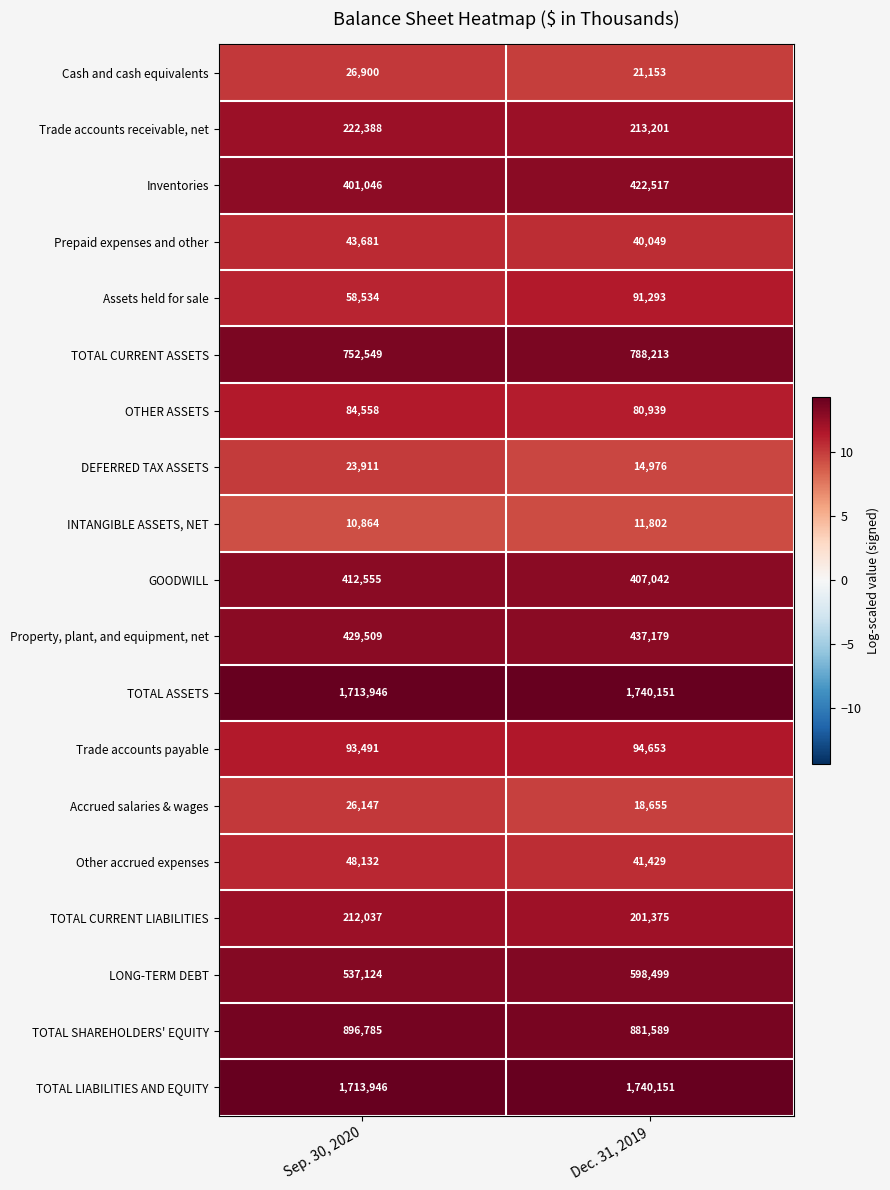

Between Sep. 30, 2020 and Dec. 31, 2019, which series saw the biggest shift?

LONG-TERM DEBT